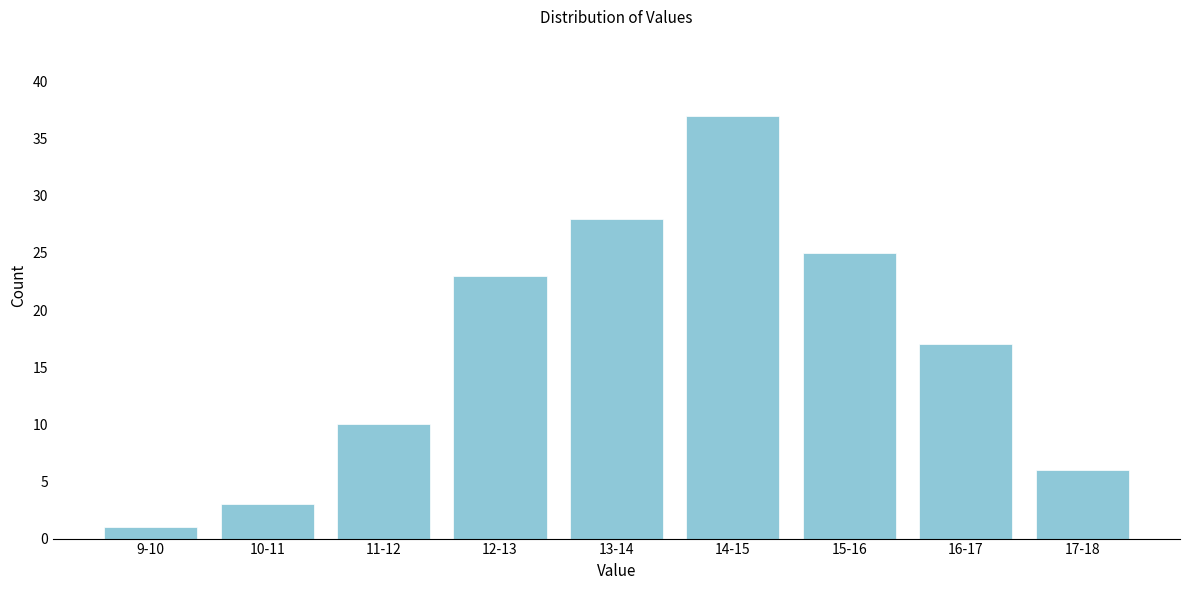

Reading right to left, extract all data points from this chart.

6	17	25	37	28	23	10	3	1